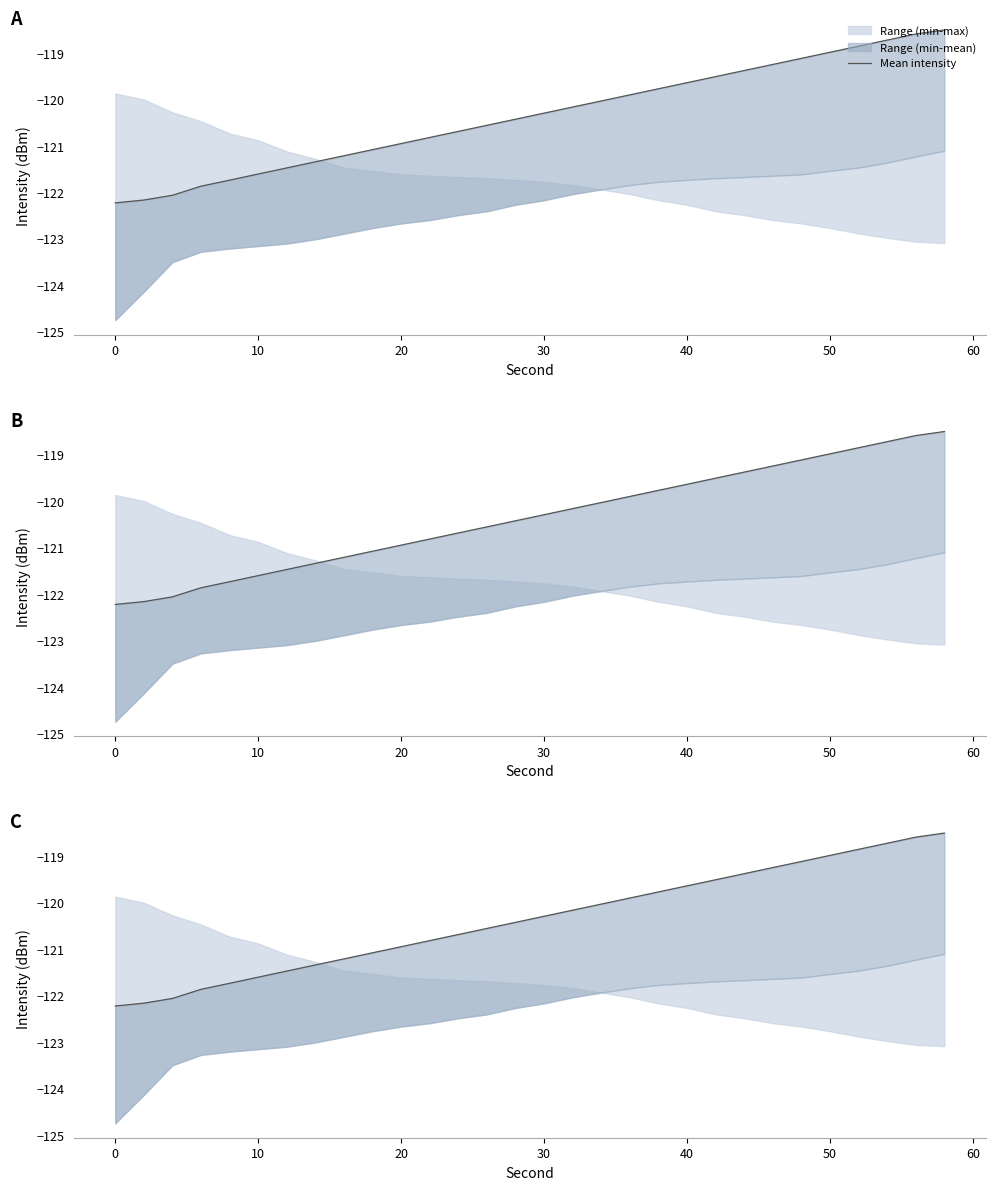

How many data points does each series have?

30